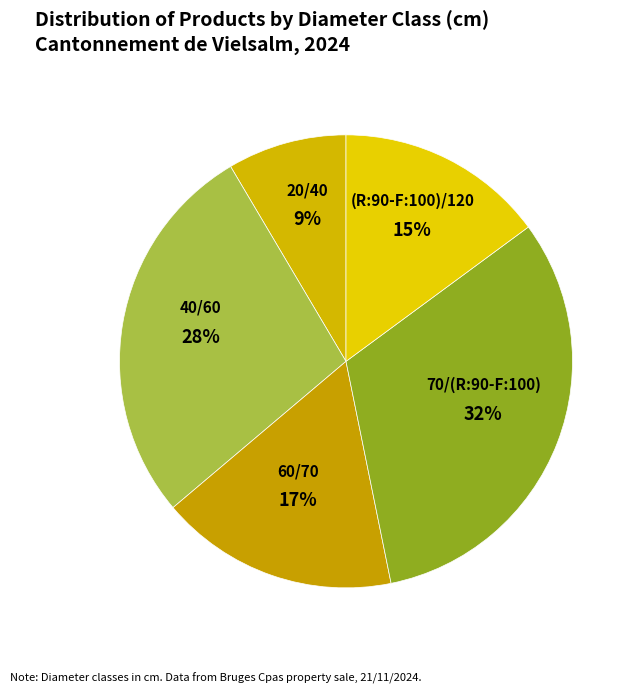

What percentage is the 60/70 slice, to the nearest percent?

17%